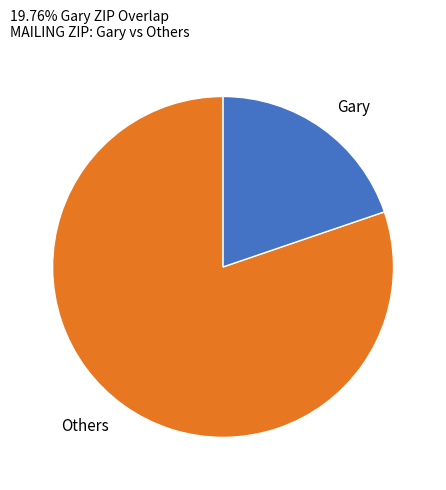

Is there any slice that represents more than half of the pie?

Yes